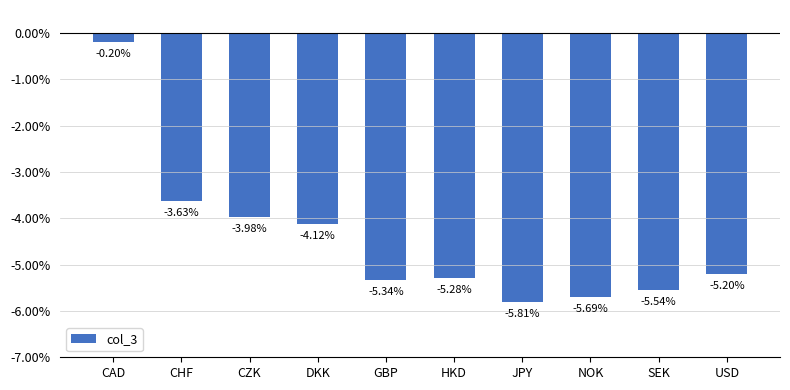

Where does the data first go above -5?

CAD